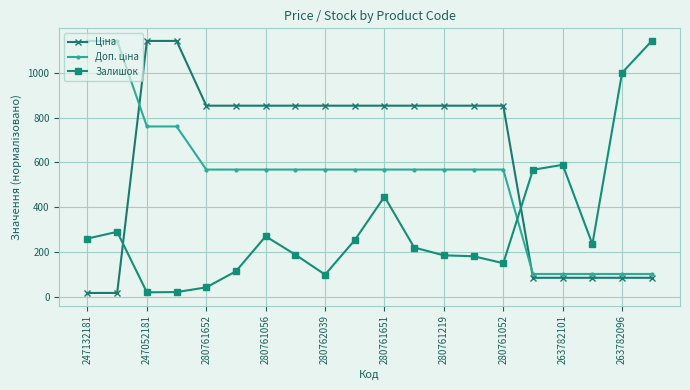

What is the difference between the maximum and minimum values in the Залишок series?

1122.0